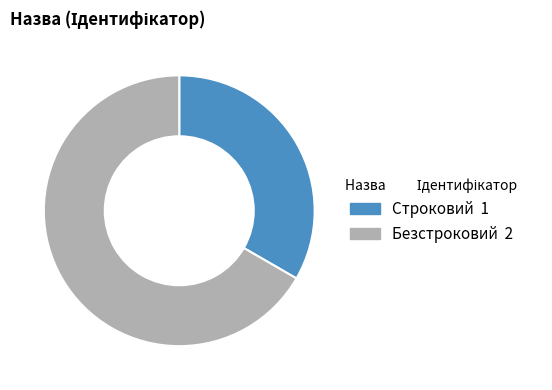

What is the majority slice?

Безстроковий